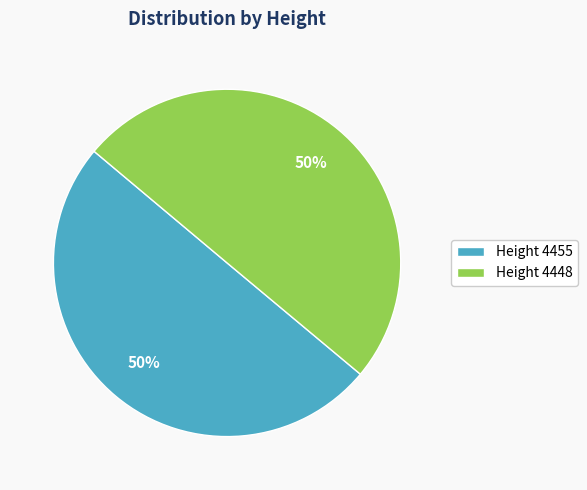

What is the ratio of the value at Height 4448 to the value at Height 4455?

1.0